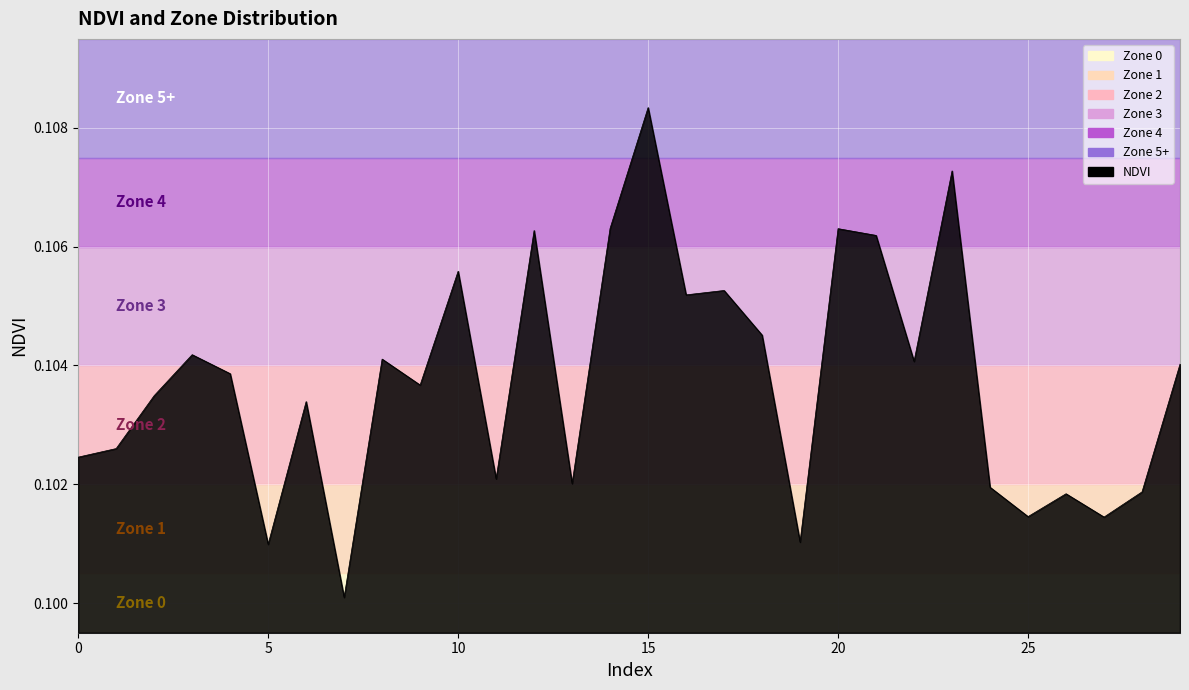

Does the chart have visible grid lines?

Yes